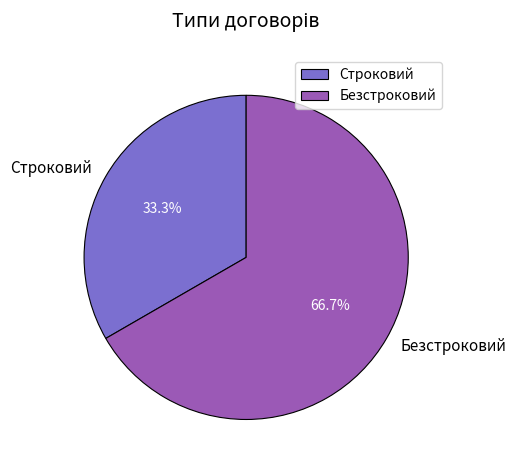

Between Безстроковий and Строковий, which is larger?

Безстроковий